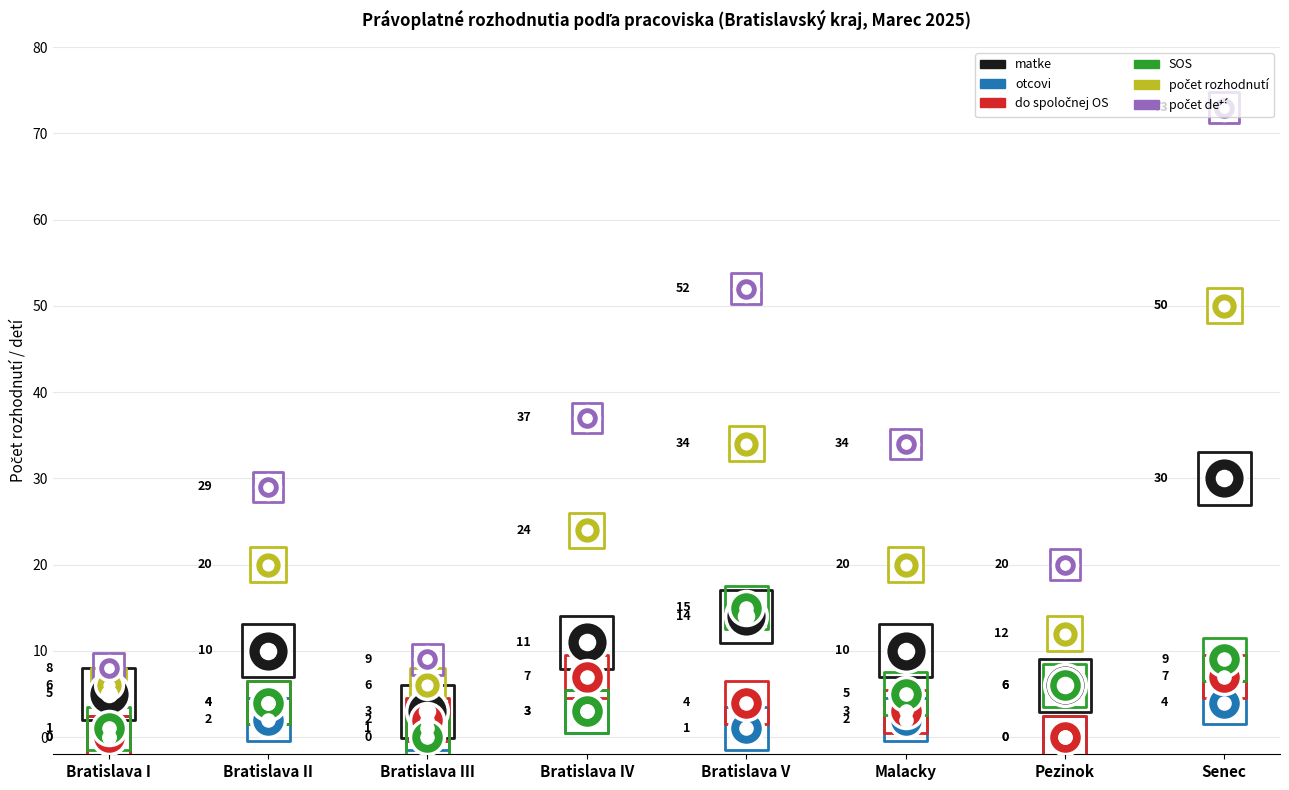

At which category is the sum across all series the highest?

Senec